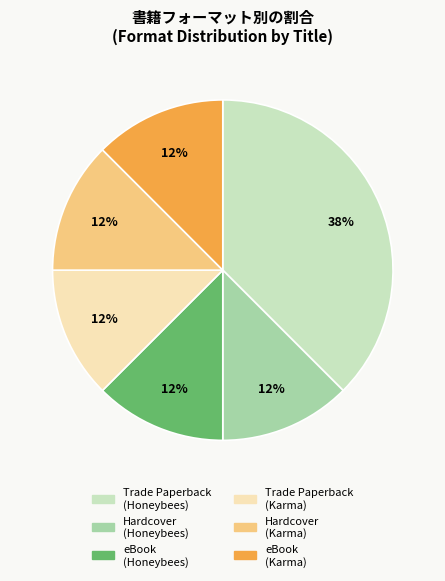

To the nearest percent, what is the average slice percentage?

17%